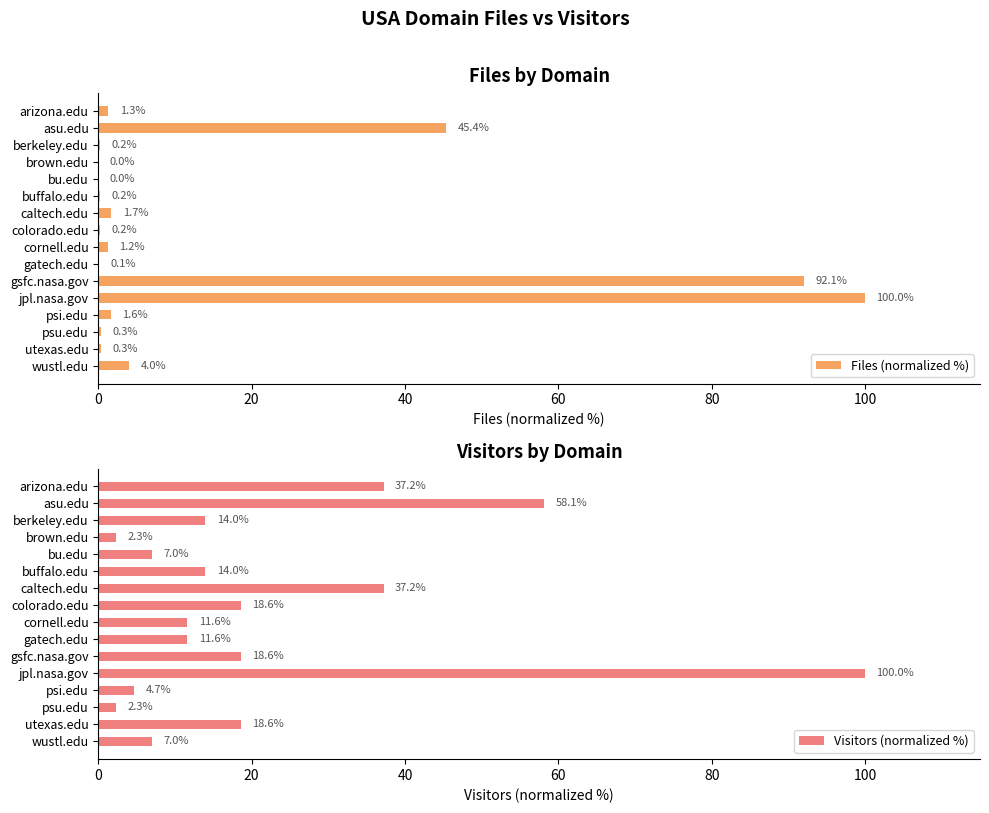

What is the sum of the Files (normalized %) values at gatech.edu and arizona.edu?

1.4